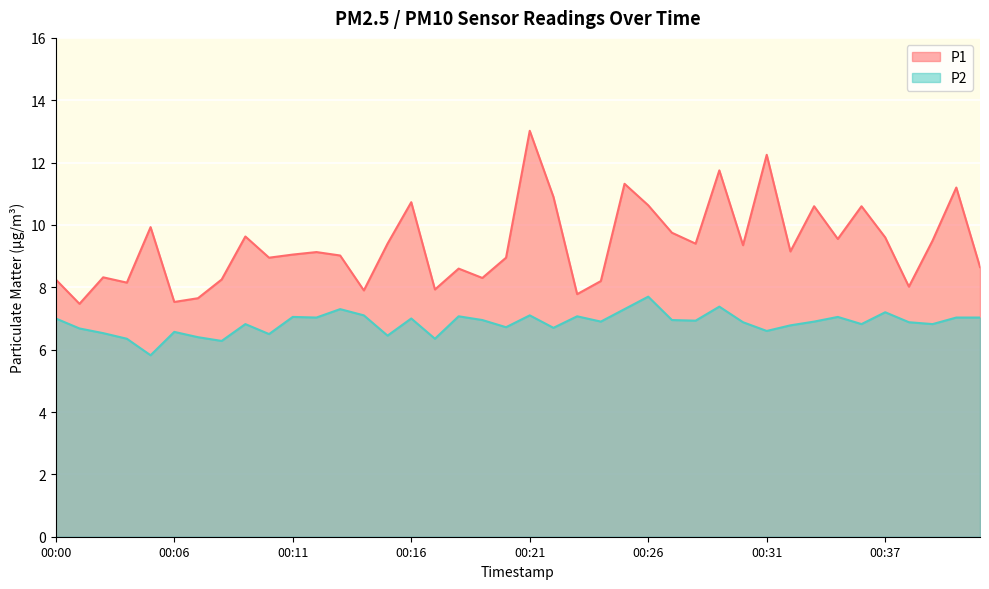

What is the spread (max minus min) of values at 00:19?

1.4